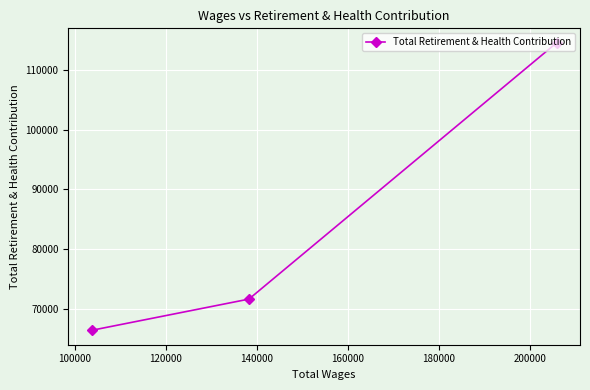

How many values are between 66485 and 114502?

3